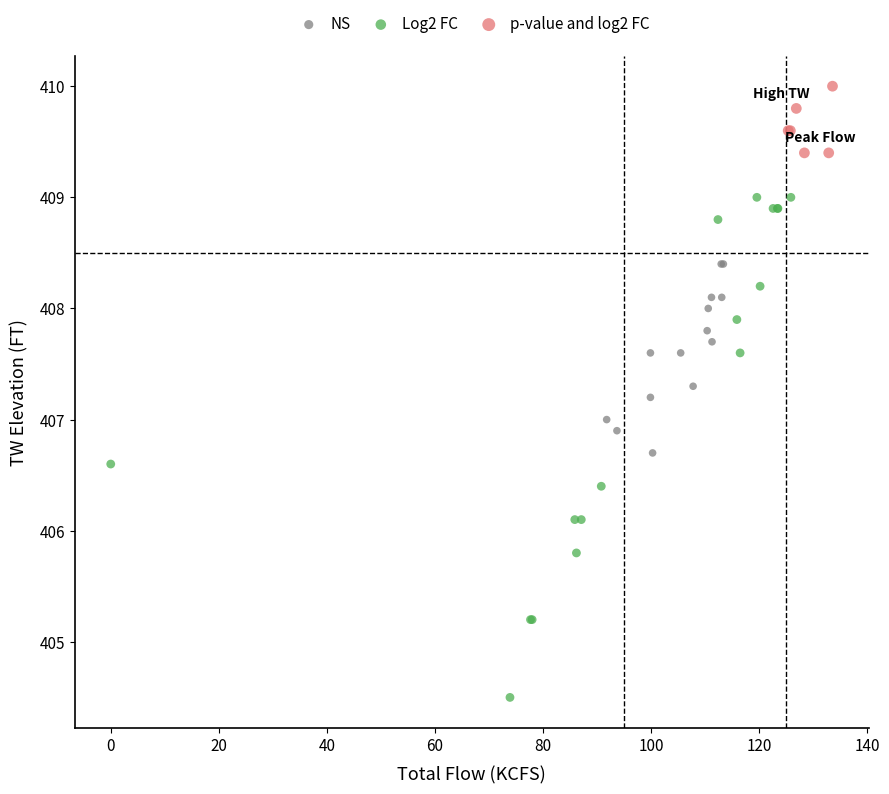

Which series reaches the maximum Y coordinate?

p-value and log2 FC